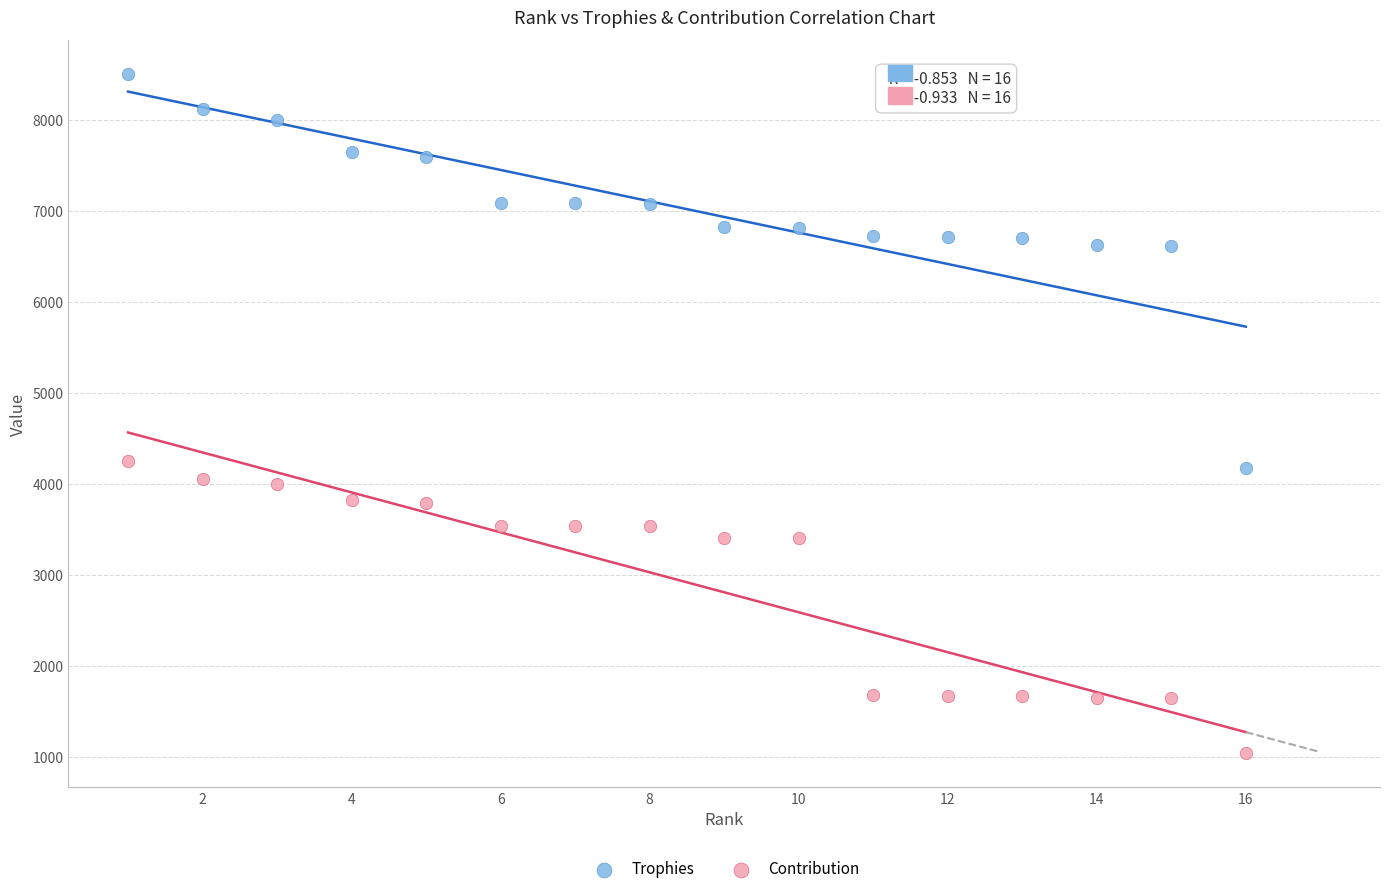

Which series has the widest spread of Y values?

Trophies